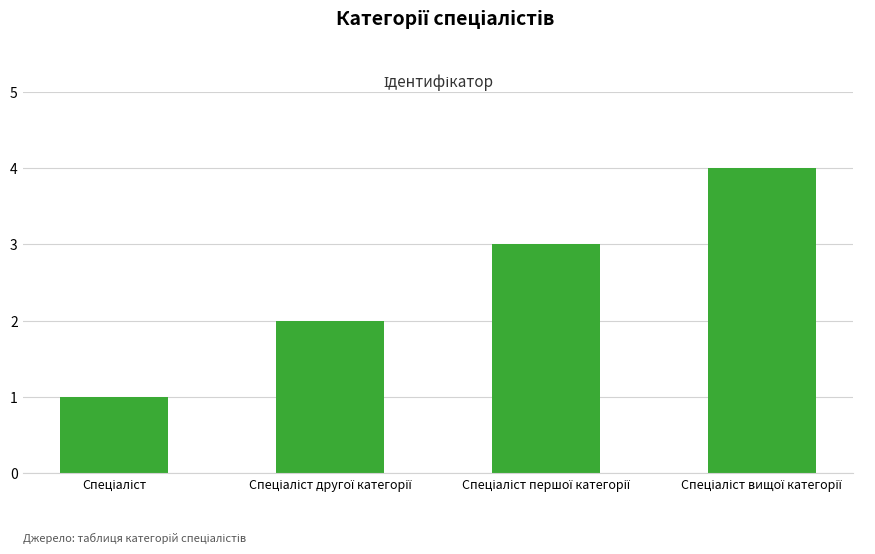

What is the difference between the maximum and minimum values?

3